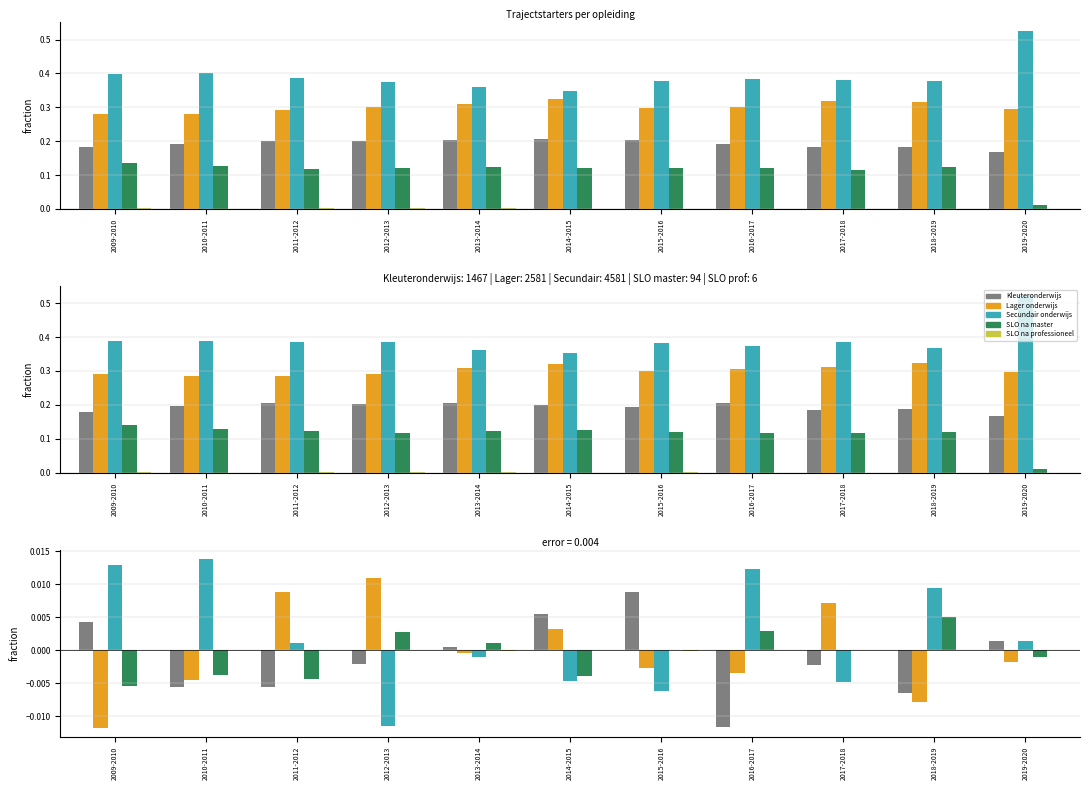

What is the label of the 2nd bar from the left?

2010-2011